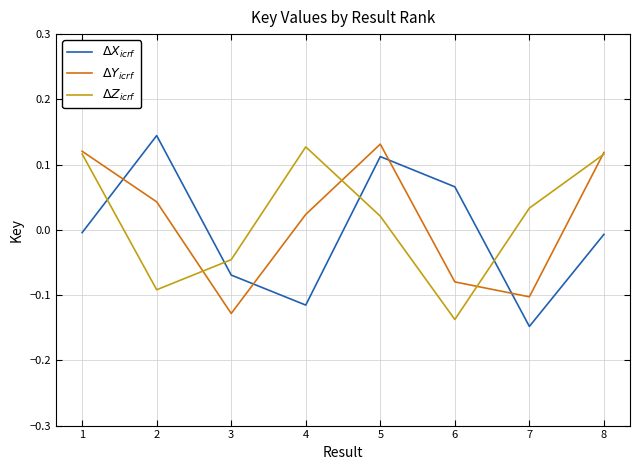

What are all the series names shown in the legend?

$\Delta X_{icrf}$, $\Delta Y_{icrf}$, $\Delta Z_{icrf}$